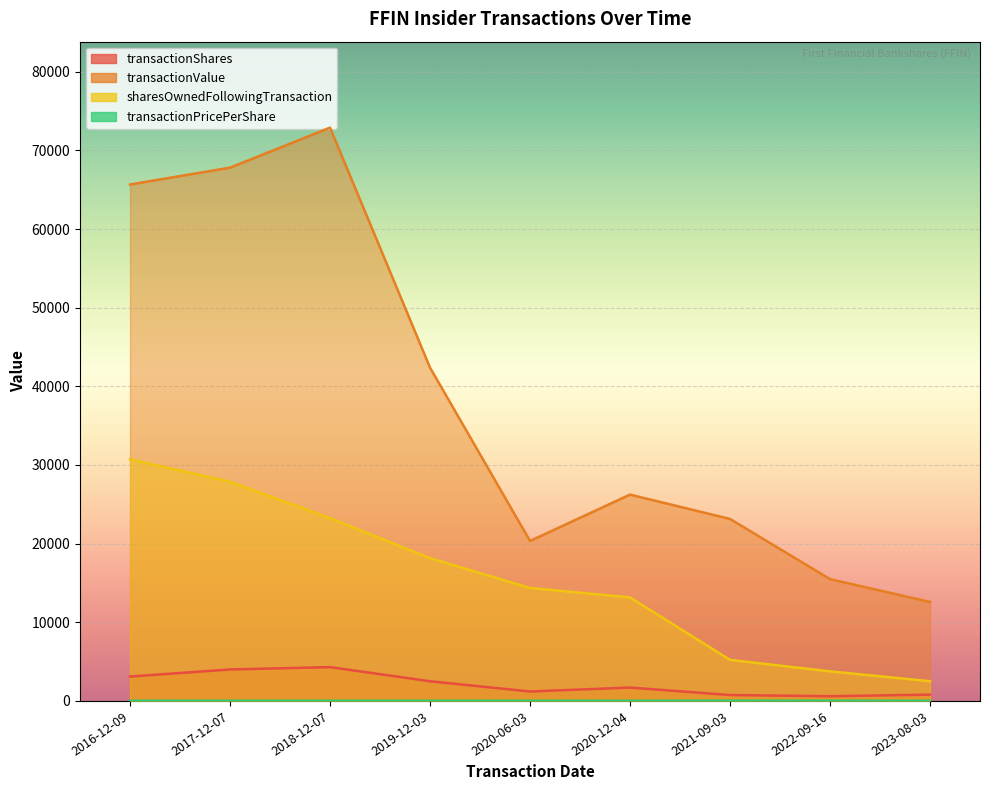

Reading right to left, what are all the values shown in this chart?

transactionShares: 800.0	600.0	750.0	1700.0	1200.0	2500.0	4300.0	4000.0	3100.0
transactionValue: 12584.0	15486.0	23138.0	26231.0	20340.0	42375.0	72885.0	67800.0	65658.0
sharesOwnedFollowingTransaction: 2510.0	3760.0	5220.0	13163.0	14363.0	18154.0	23241.0	27868.0	30718.0
transactionPricePerShare: 15.7	25.8	30.9	15.4	16.9	16.9	16.9	16.9	21.2